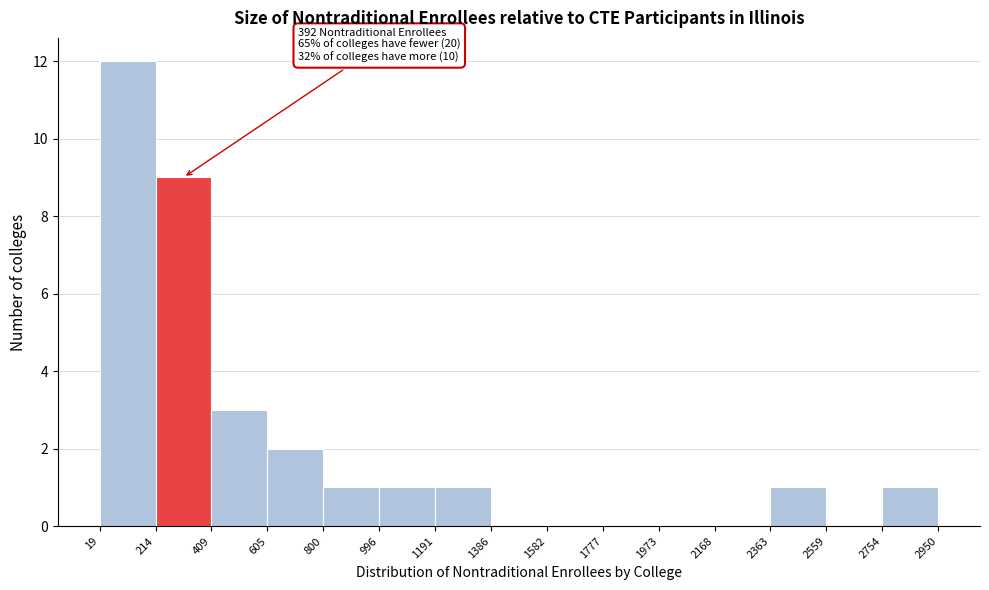

Which range on the x-axis has the tallest bar?

19 to 214